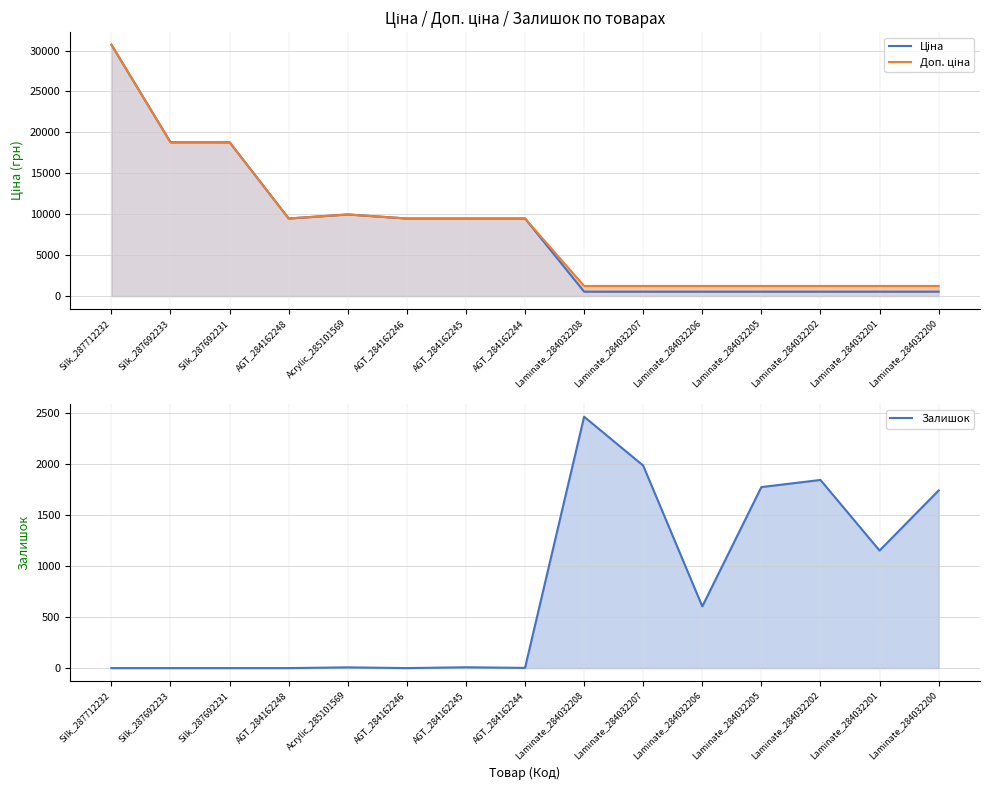

How many data points in Ціна are less than 9480?

7